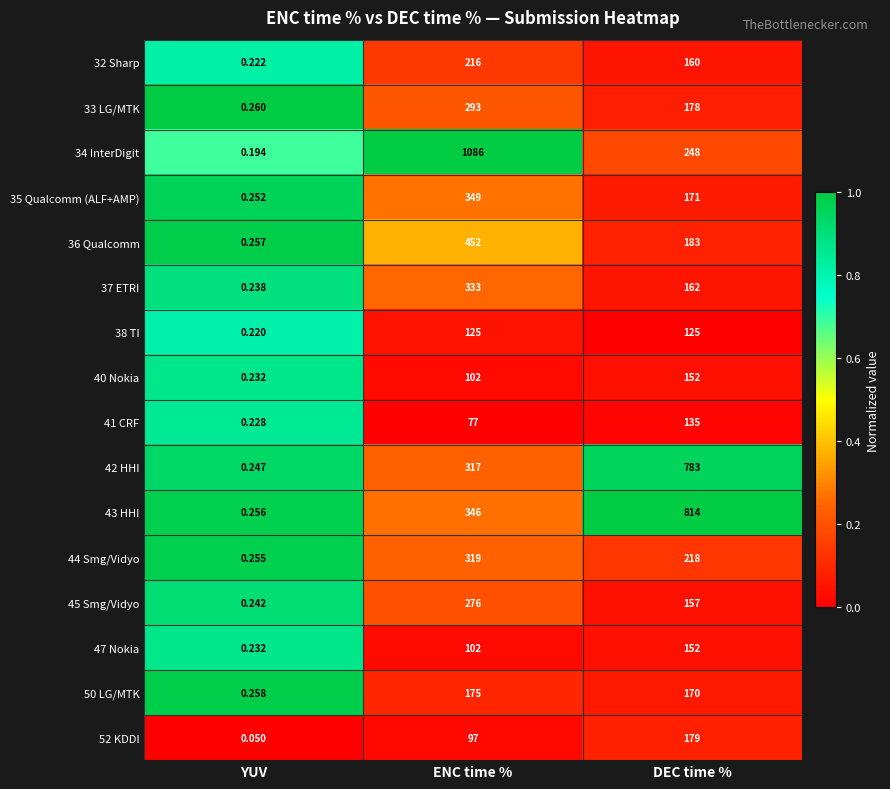

Which series has the largest total across all categories?

34 InterDigit